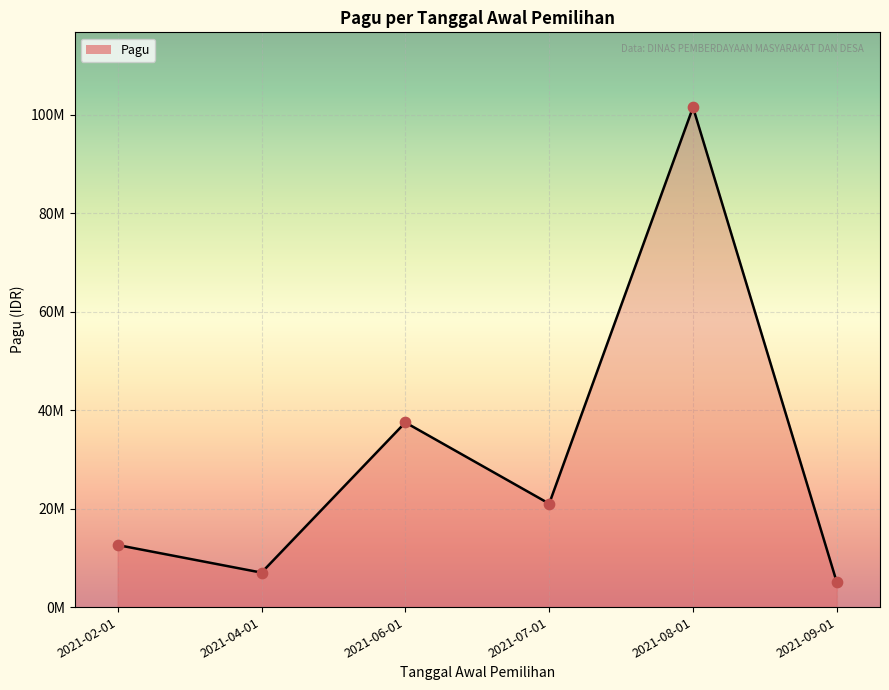

Approximately how many times larger is the value at 2021-09-01 compared to 2021-07-01?

0.2